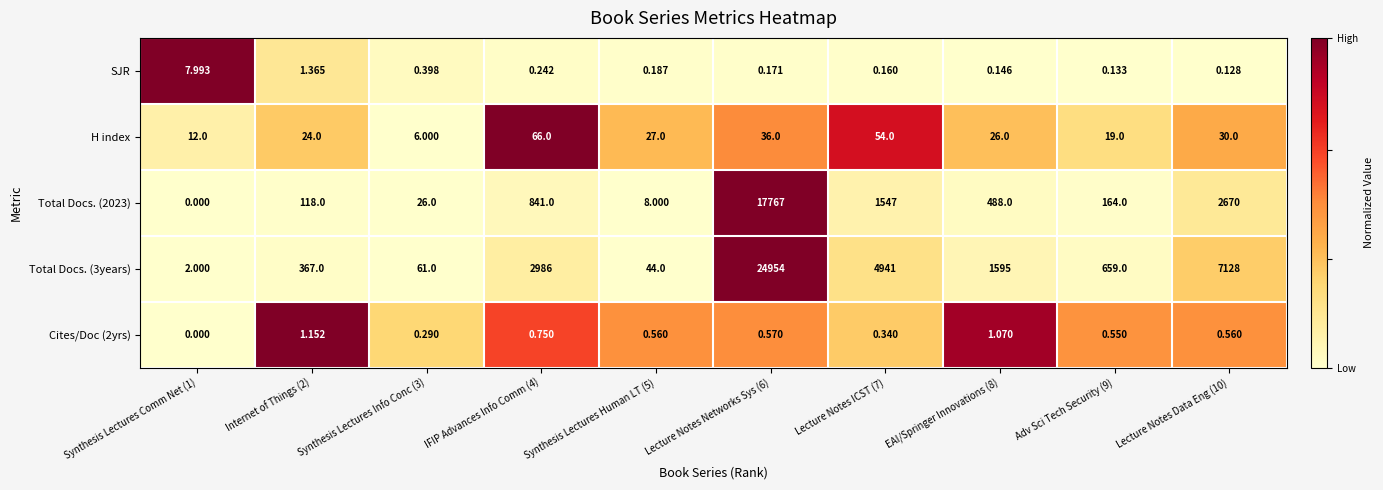

How many series are shown in this chart?

5